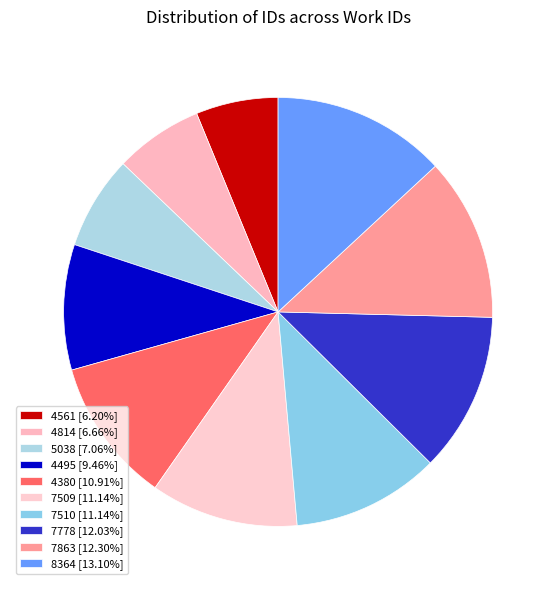

What is the change in value from 7509 to 8364?

+3798